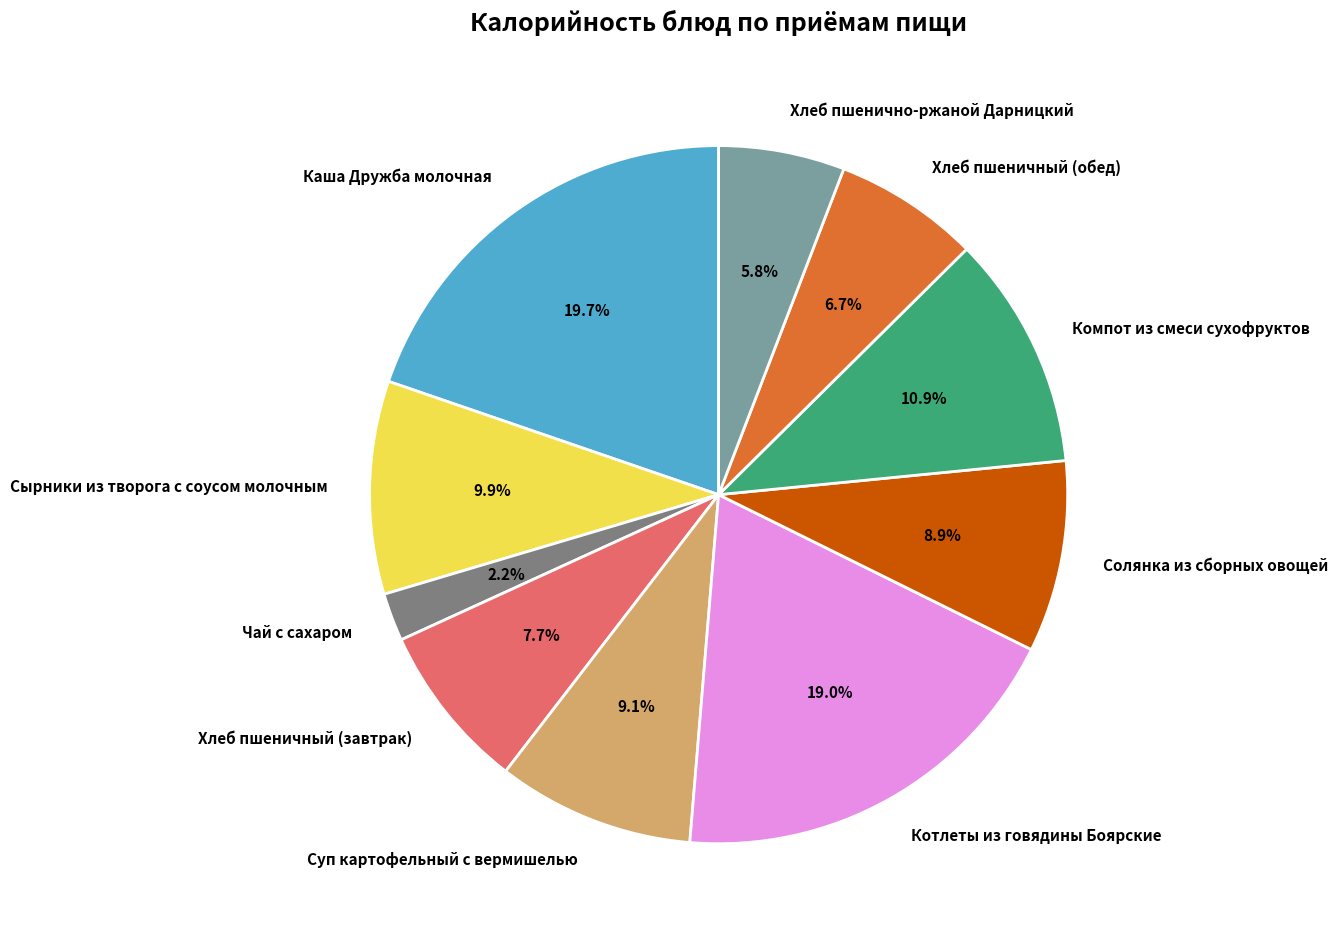

Approximately how many times larger is the value at Каша Дружба молочная compared to Хлеб пшеничный (завтрак)?

2.6